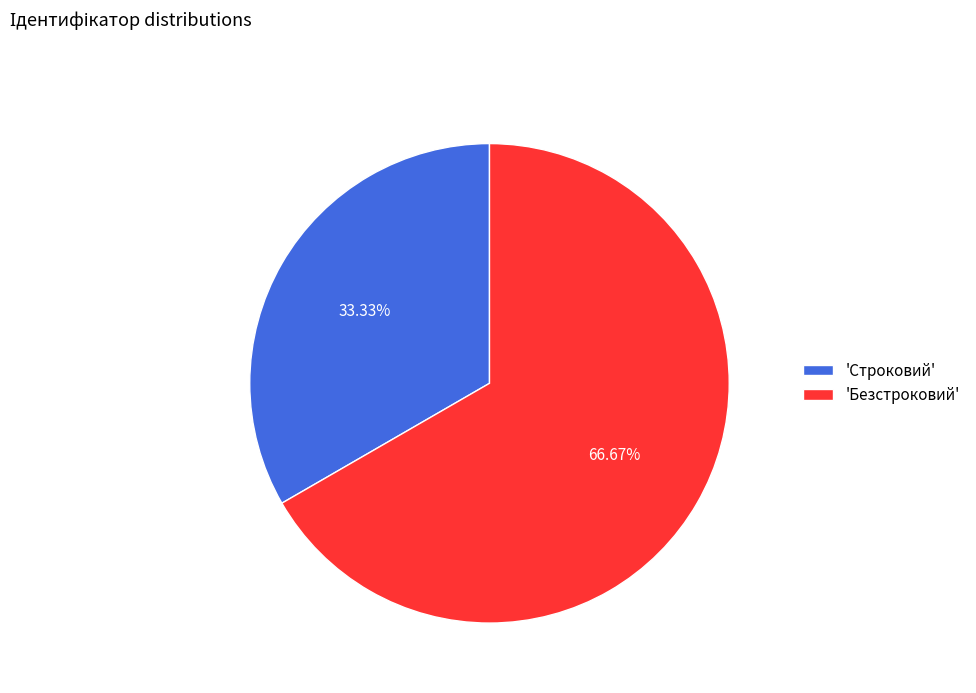

Which slice is the smallest?

'Строковий'